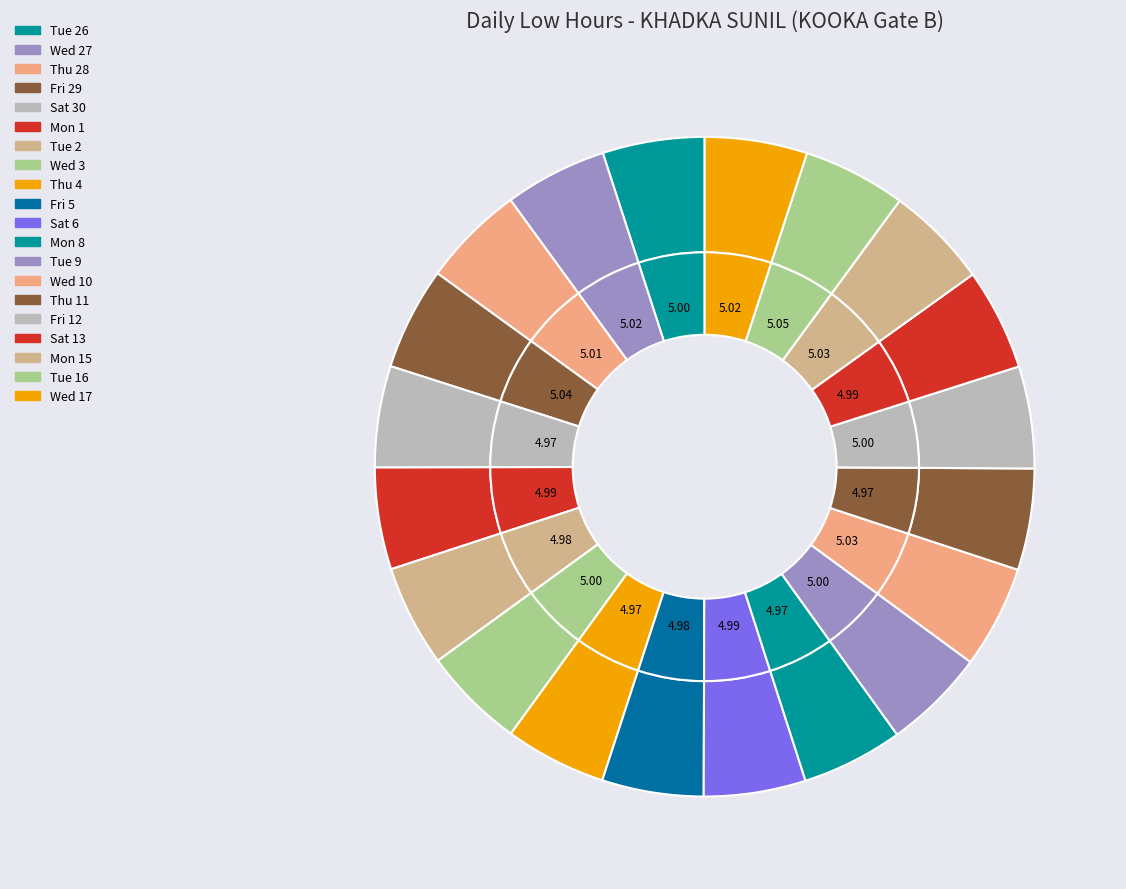

To the nearest percent, what is the combined percentage of Fri 12 and Thu 28?

10%